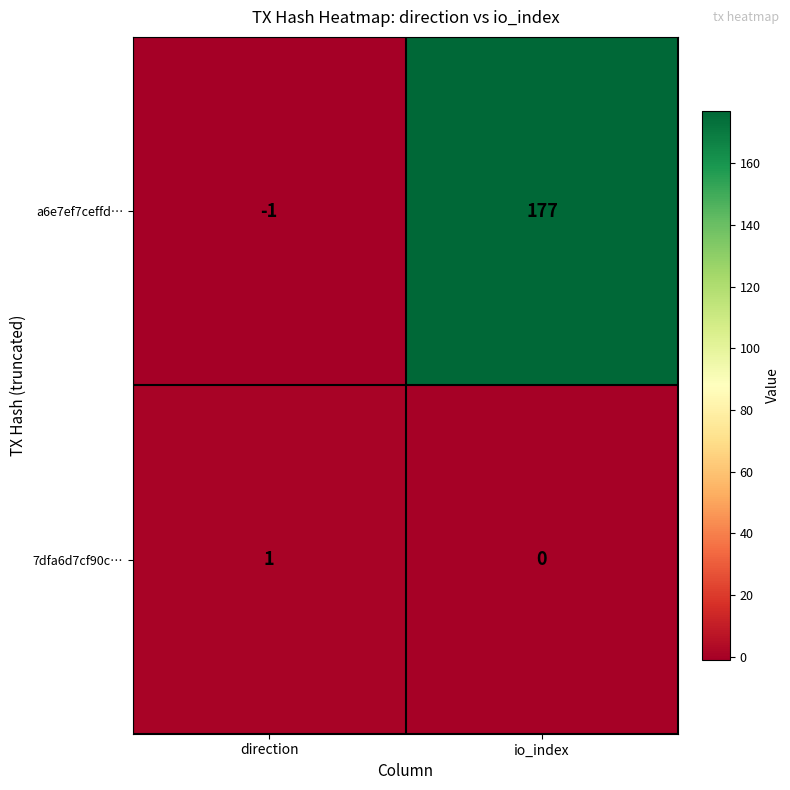

At how many categories does at least one series exceed 157?

1